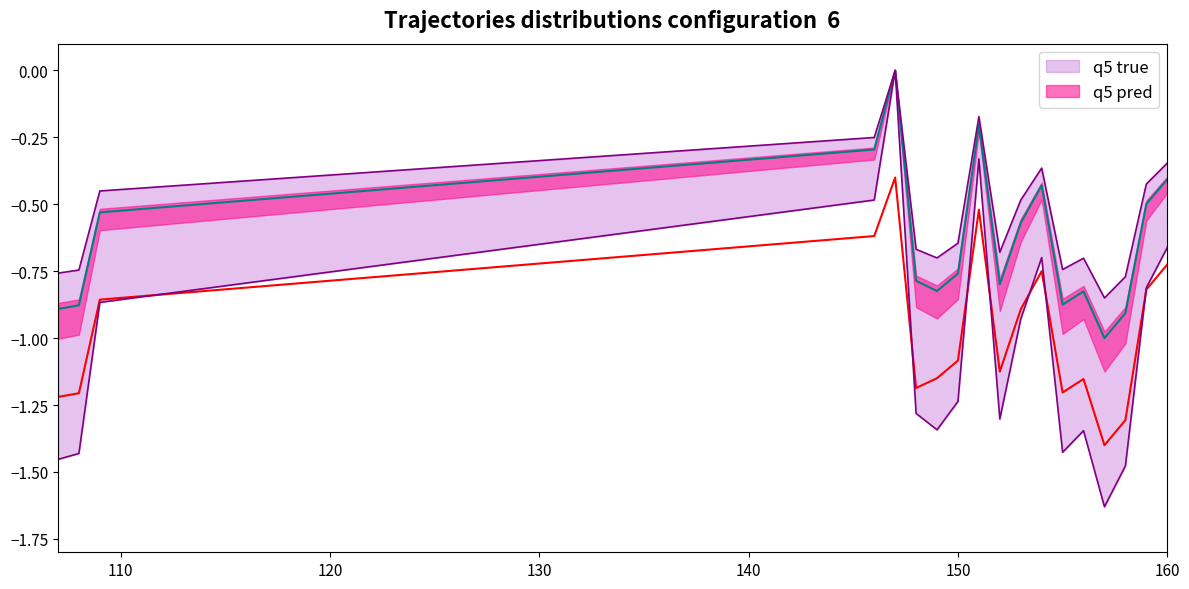

How many series are shown in this chart?

2